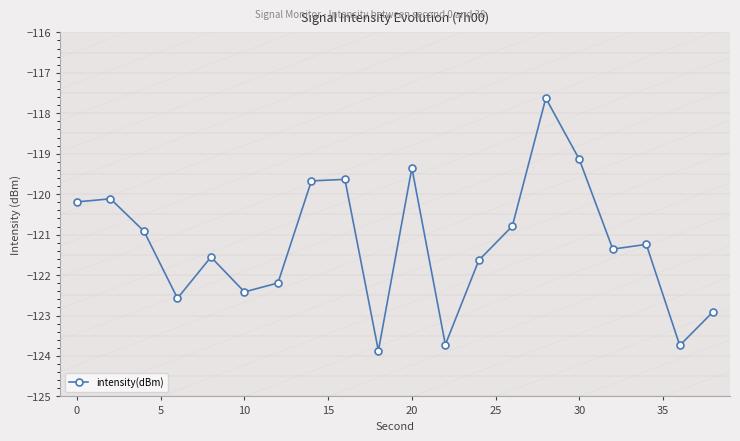

What is the minimum value shown in the chart?

-123.9